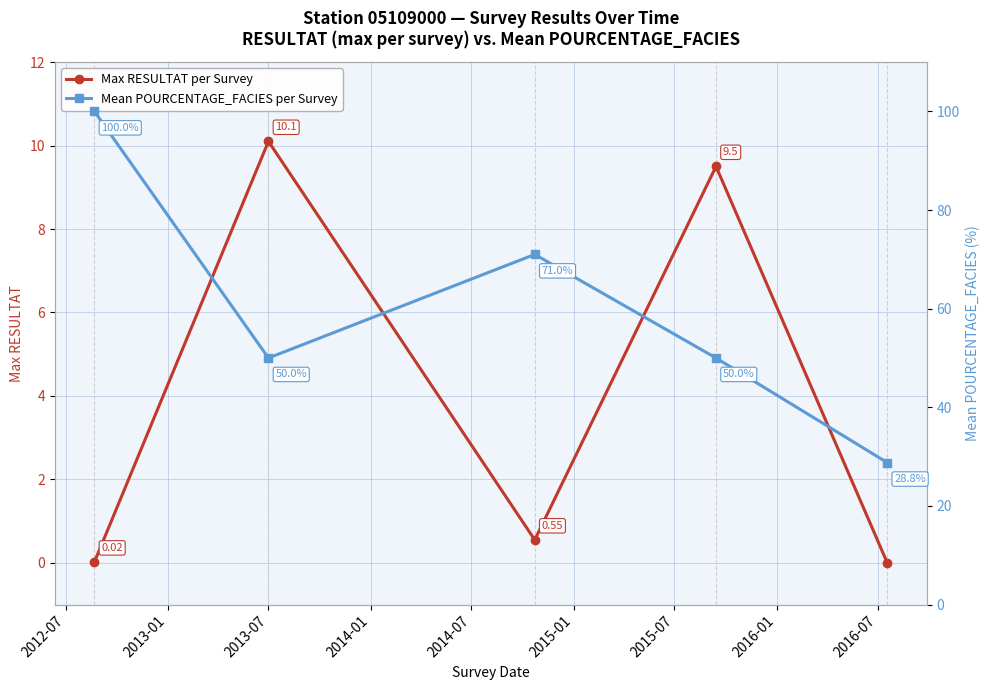

Reading left to right, list all the values displayed in this chart.

Max RESULTAT per Survey: 0.0	10.1	0.6	9.5	0.0
Mean POURCENTAGE_FACIES per Survey: 100.0	50.0	71.0	50.0	28.8